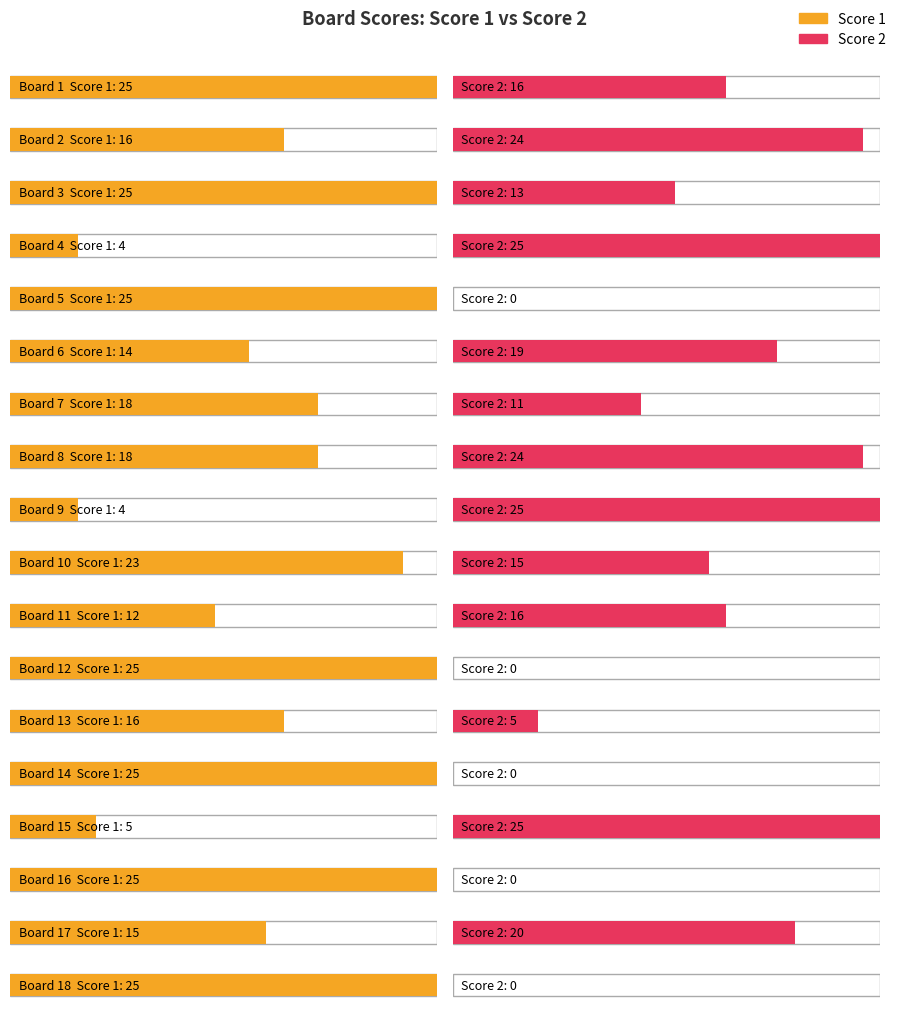

At which label does Score 2 reach its peak?

4